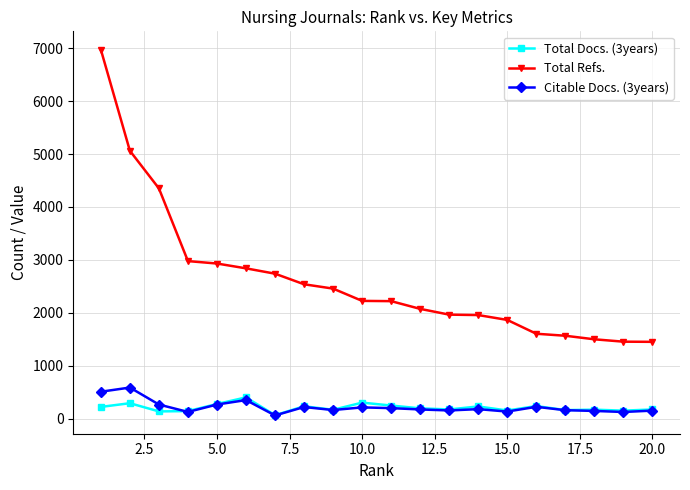

True or false: Total Docs. (3years) and Total Refs. intersect in this chart.

False